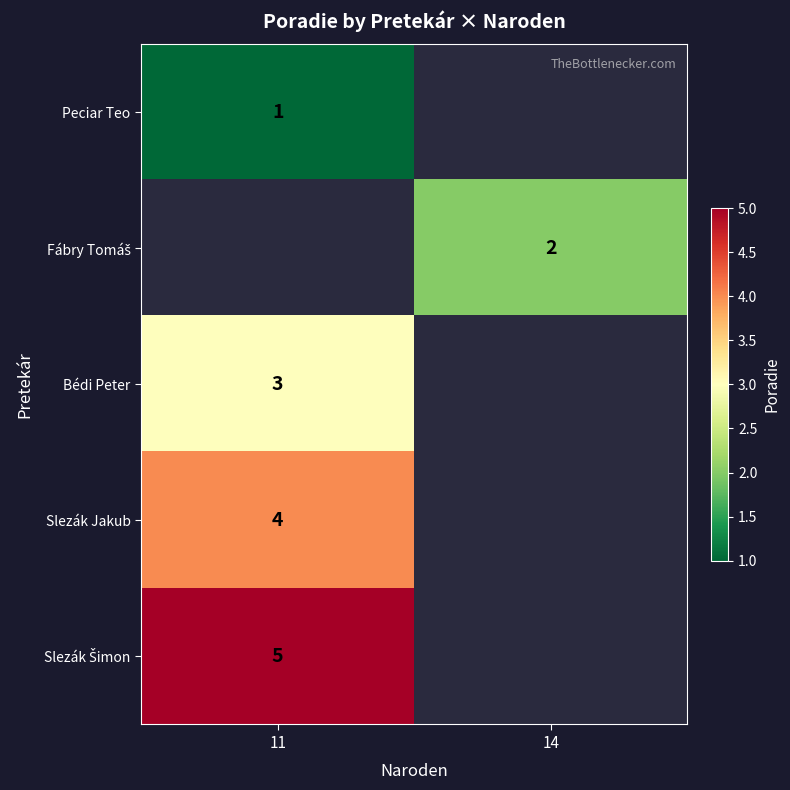

What is the greatest value displayed?

5.0